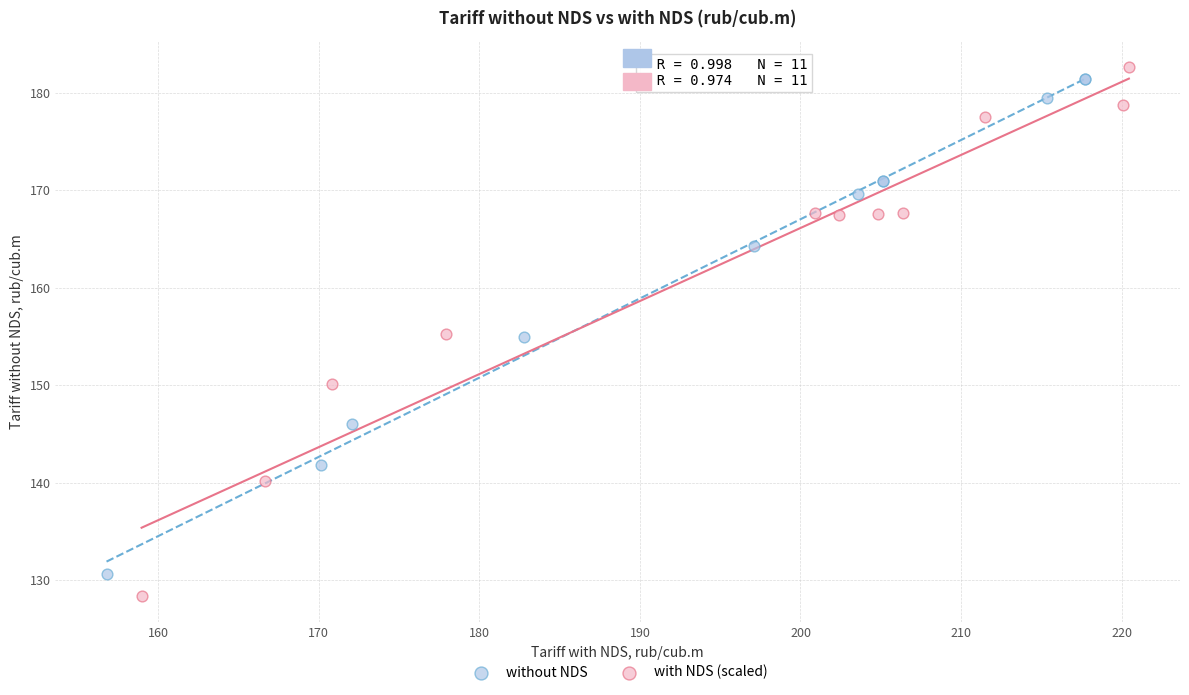

Which series has the largest Y range (max minus min)?

with NDS (scaled)